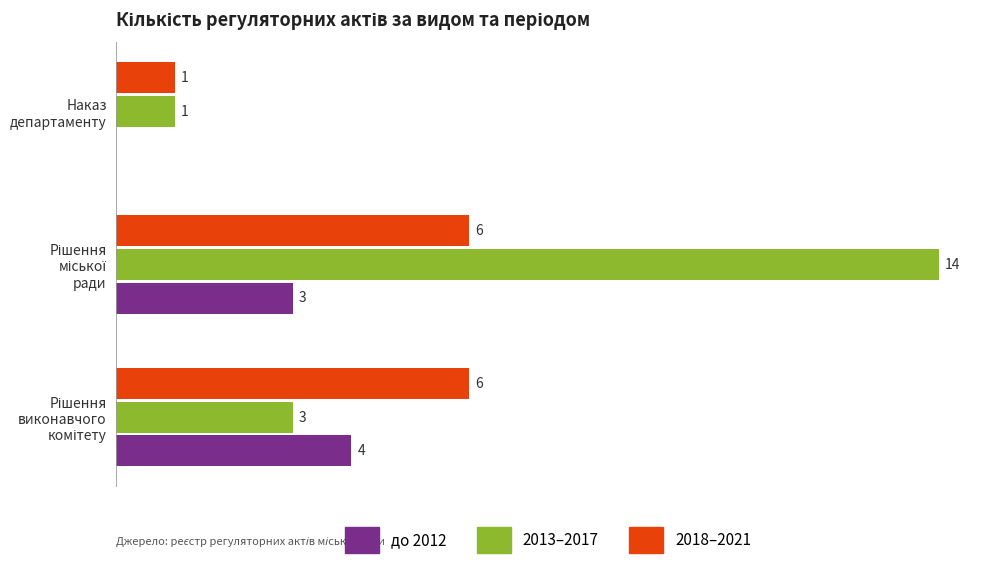

Which series has the widest spread of values?

2013–2017